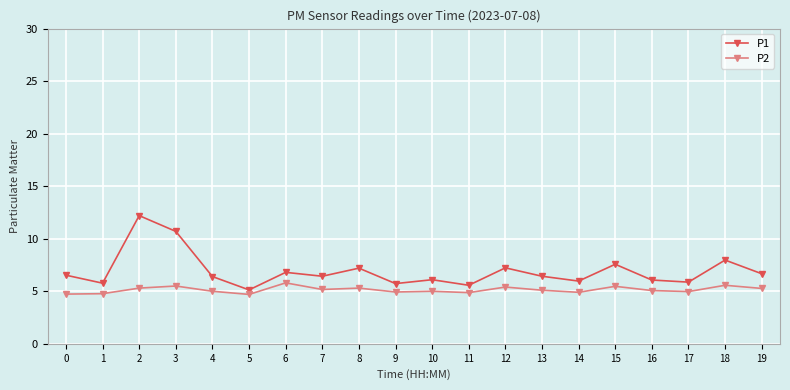

What is the difference between the highest and lowest values at 6?

1.0